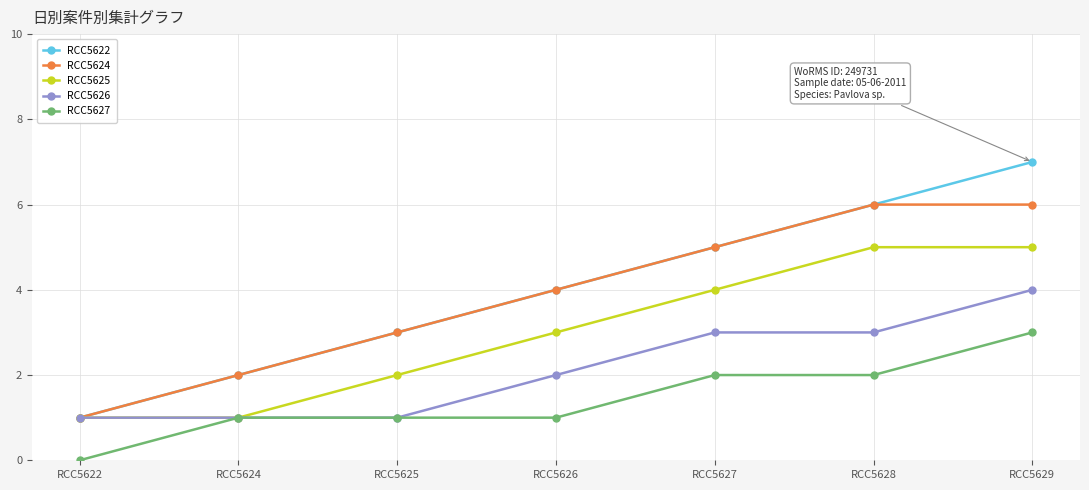

Reading left to right, what are all the values shown in this chart?

RCC5622: RCC5622=1	RCC5624=2	RCC5625=3	RCC5626=4	RCC5627=5	RCC5628=6	RCC5629=7
RCC5624: RCC5622=1	RCC5624=2	RCC5625=3	RCC5626=4	RCC5627=5	RCC5628=6	RCC5629=6
RCC5625: RCC5622=1	RCC5624=1	RCC5625=2	RCC5626=3	RCC5627=4	RCC5628=5	RCC5629=5
RCC5626: RCC5622=1	RCC5624=1	RCC5625=1	RCC5626=2	RCC5627=3	RCC5628=3	RCC5629=4
RCC5627: RCC5622=0	RCC5624=1	RCC5625=1	RCC5626=1	RCC5627=2	RCC5628=2	RCC5629=3